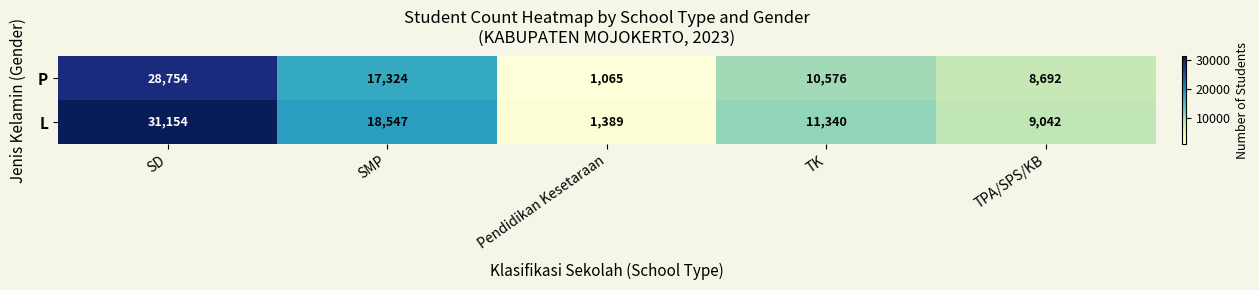

What is the difference between the P values at TPA/SPS/KB and TK?

1884